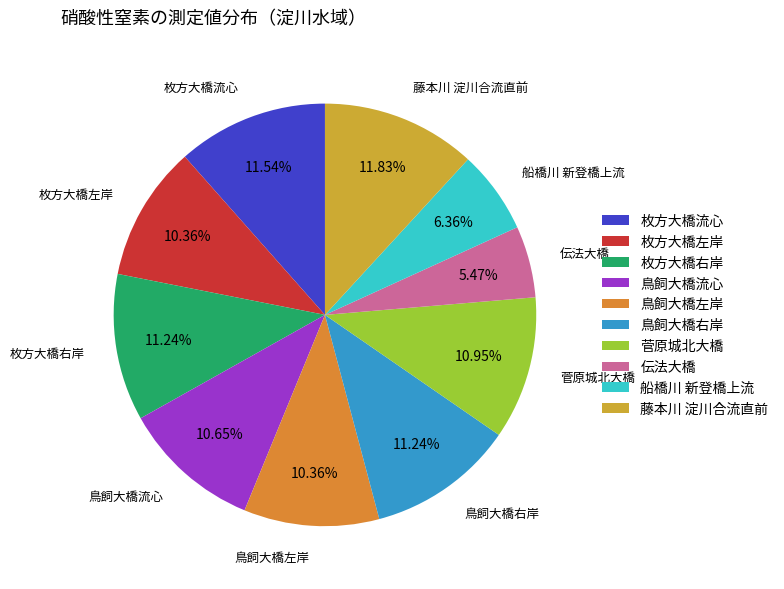

Combined, what portion of the pie is 枚方大橋流心 and 枚方大橋右岸?

22.8%